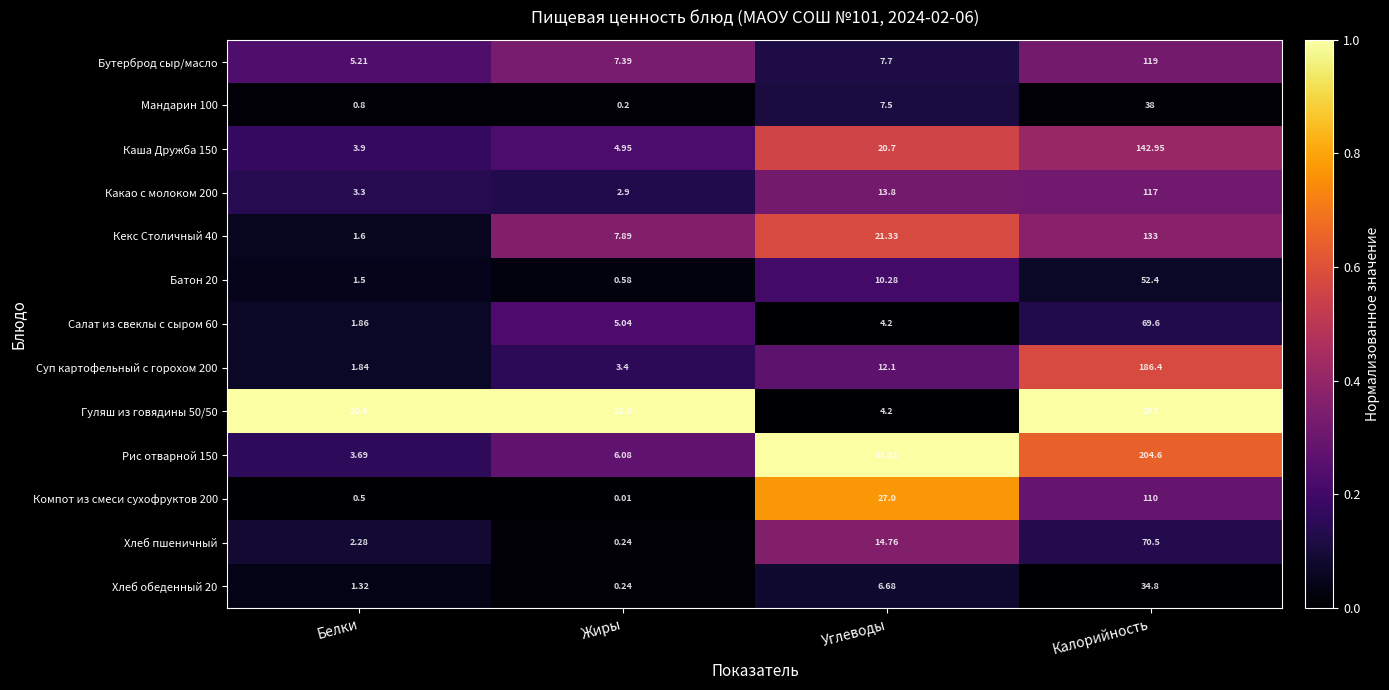

At which label is Рис отварной 150 closest to 104?

Углеводы